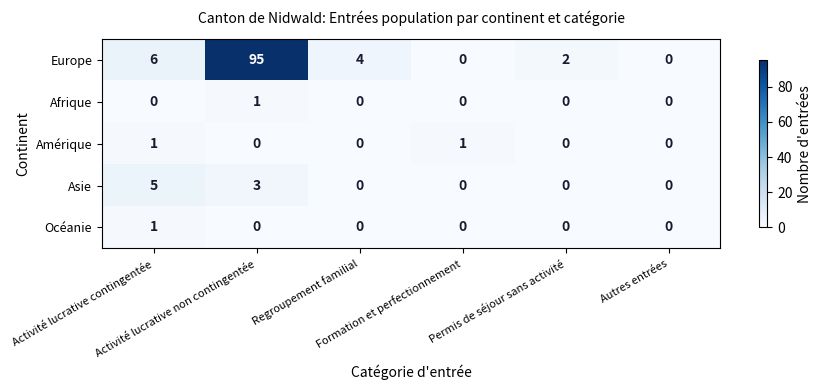

What is the highest value of the Asie series?

5